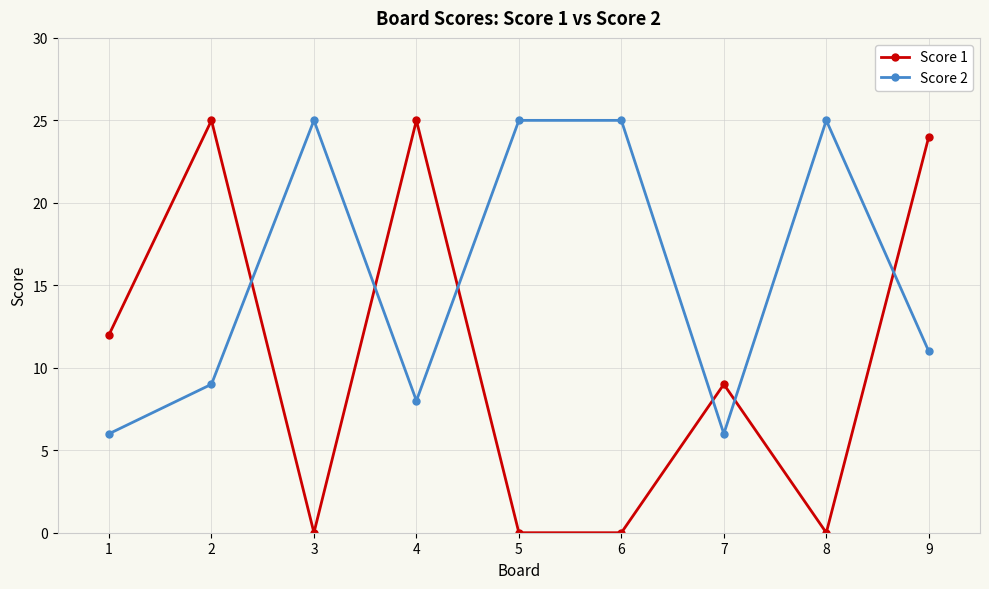

At which category is the sum across all series the highest?

9